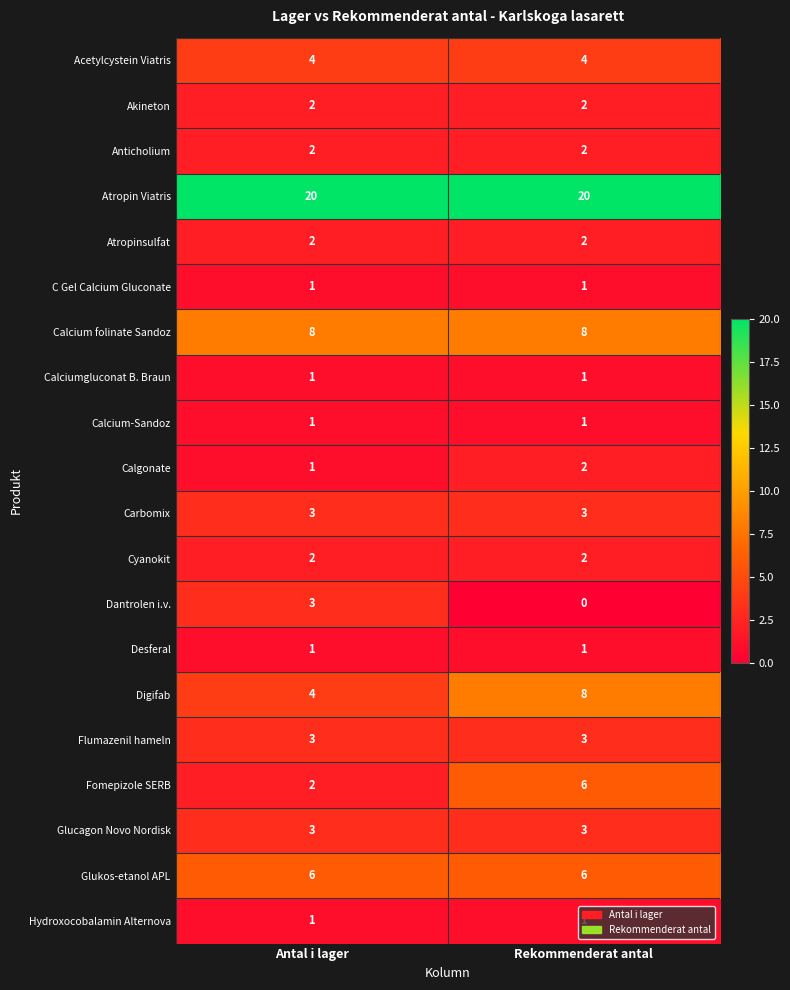

What is the total value across all series at Antal i lager?

70